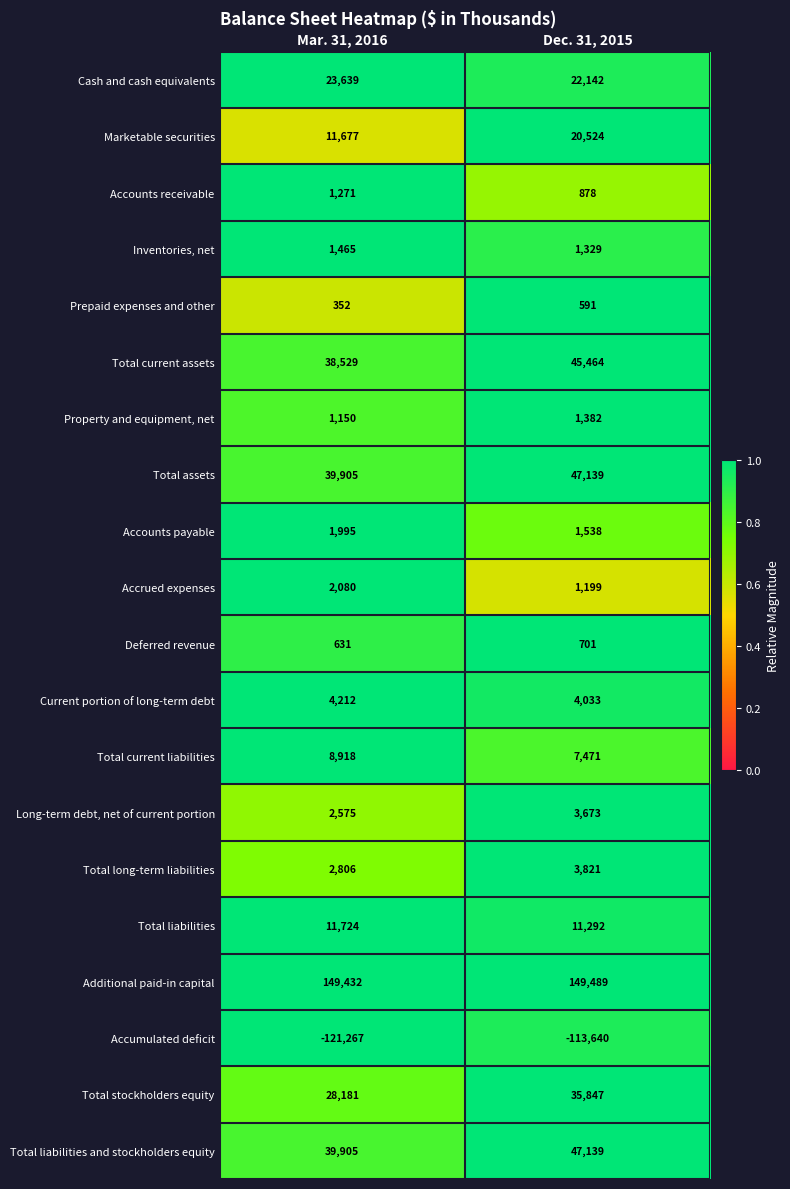

Rank the categories by Additional paid-in capital value from highest to lowest.

Dec. 31, 2015, Mar. 31, 2016